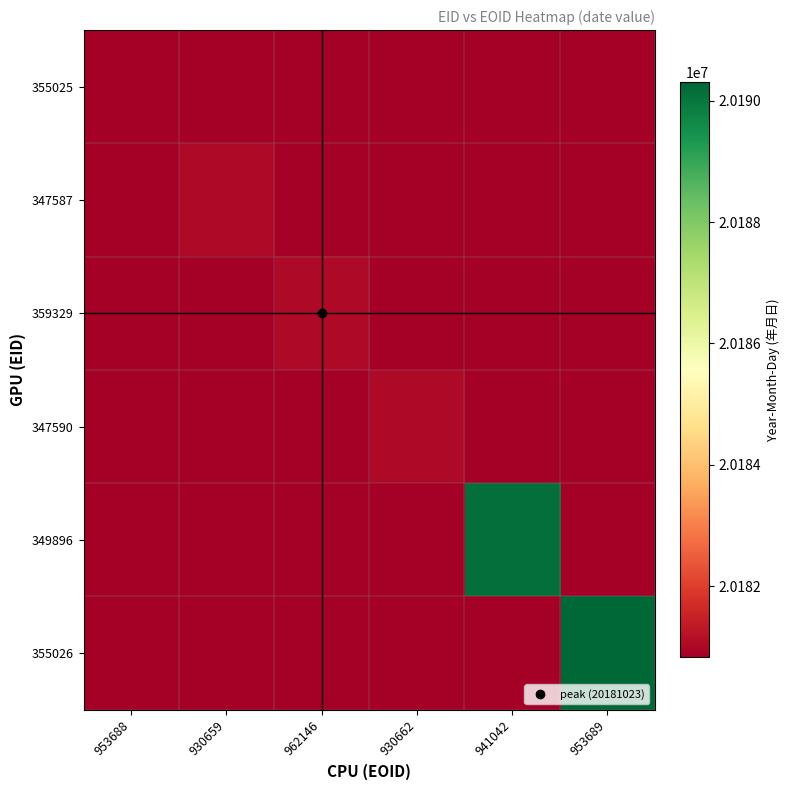

Reading left to right, list all the values displayed in this chart.

355025: 953688=20180824	930659=20180824	962146=20180824	930662=20180824	941042=20180824	953689=20180824
347587: 953688=20180824	930659=20181023	962146=20180824	930662=20180824	941042=20180824	953689=20180824
359329: 953688=20180824	930659=20180824	962146=20181023	930662=20180824	941042=20180824	953689=20180824
347590: 953688=20180824	930659=20180824	962146=20180824	930662=20181030	941042=20180824	953689=20180824
349896: 953688=20180824	930659=20180824	962146=20180824	930662=20180824	941042=20190123	953689=20180824
355026: 953688=20180824	930659=20180824	962146=20180824	930662=20180824	941042=20180824	953689=20190302